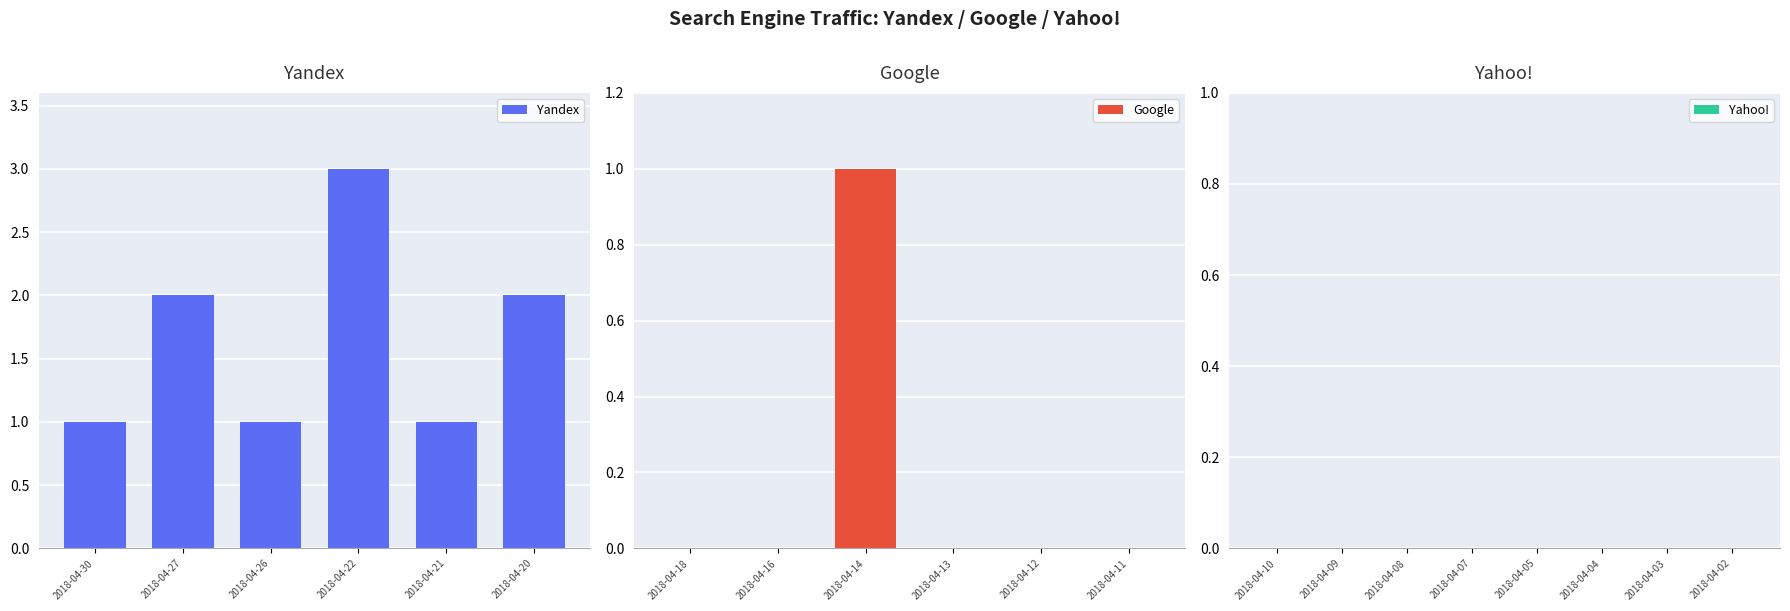

The value of Yahoo! at 2018-04-18 is 0. True or false?

False